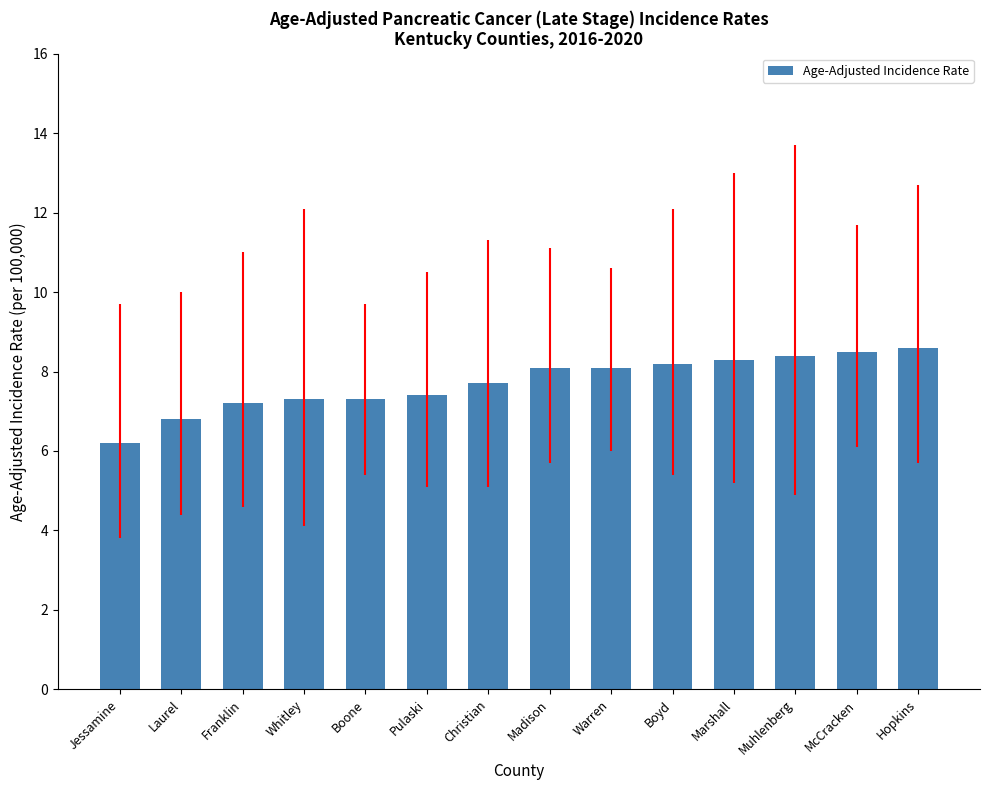

Does the chart contain any negative values?

No